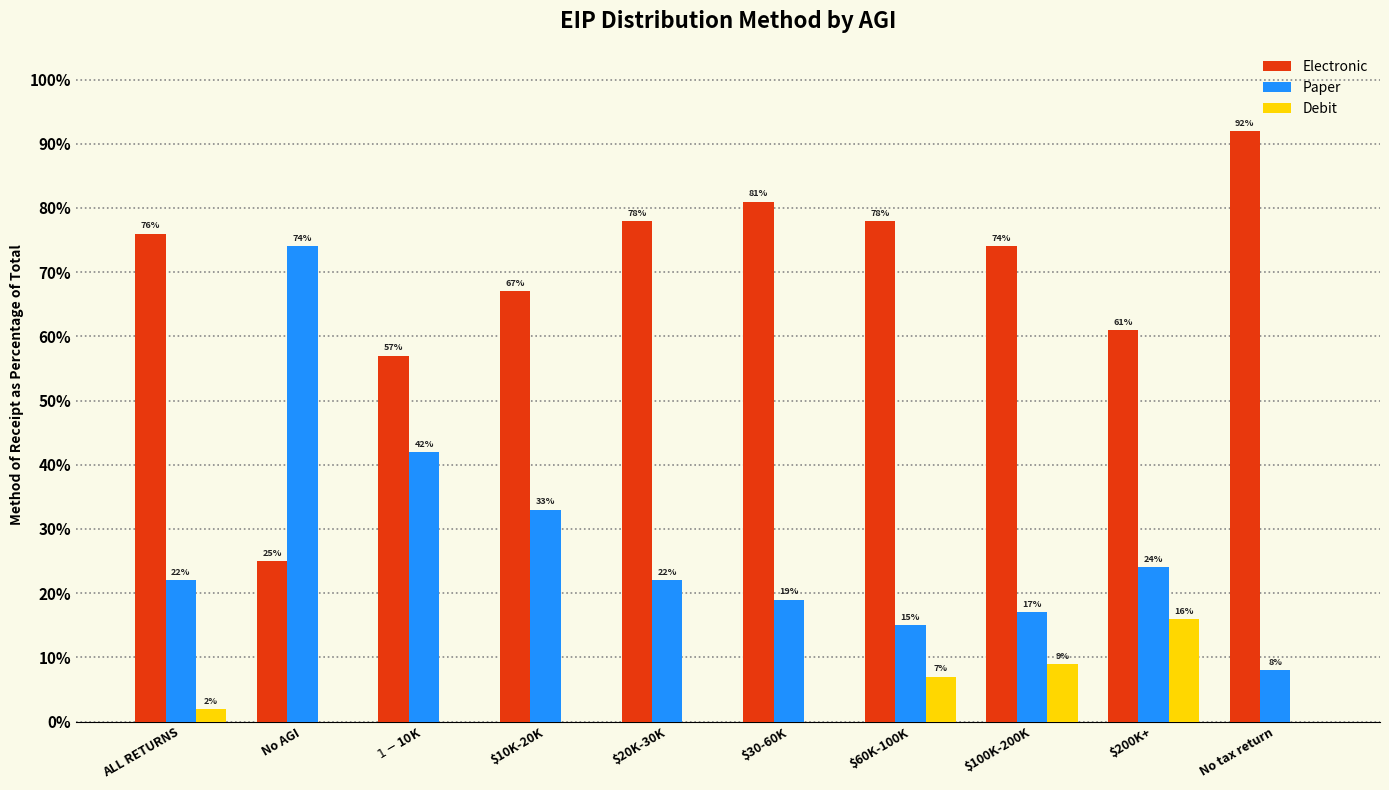

What are all the series names shown in the legend?

Electronic, Paper, Debit